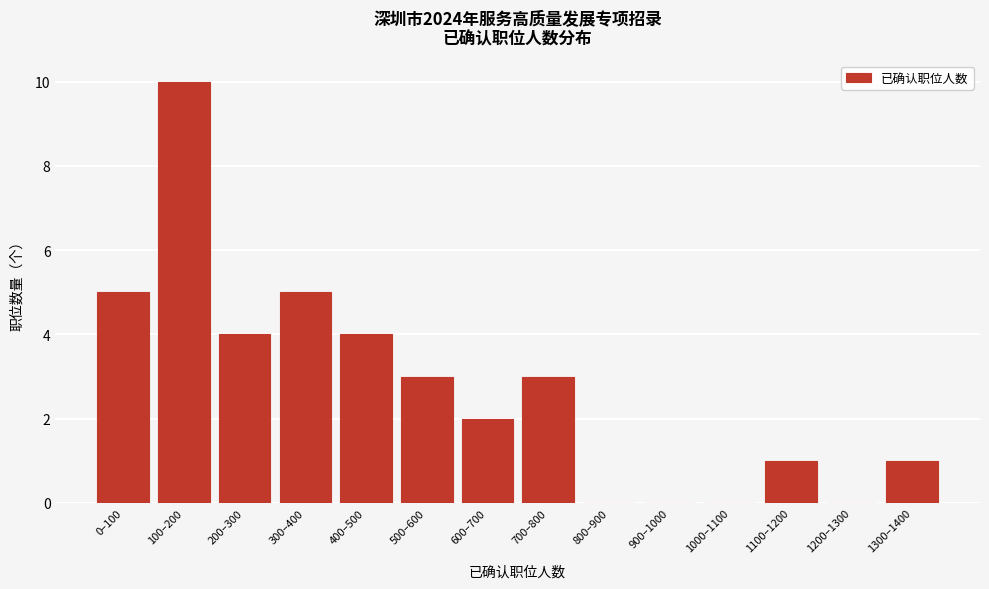

Reading right to left, transcribe all the data shown in this chart.

1300–1400=1	1200–1300=0	1100–1200=1	1000–1100=0	900–1000=0	800–900=0	700–800=3	600–700=2	500–600=3	400–500=4	300–400=5	200–300=4	100–200=10	0–100=5